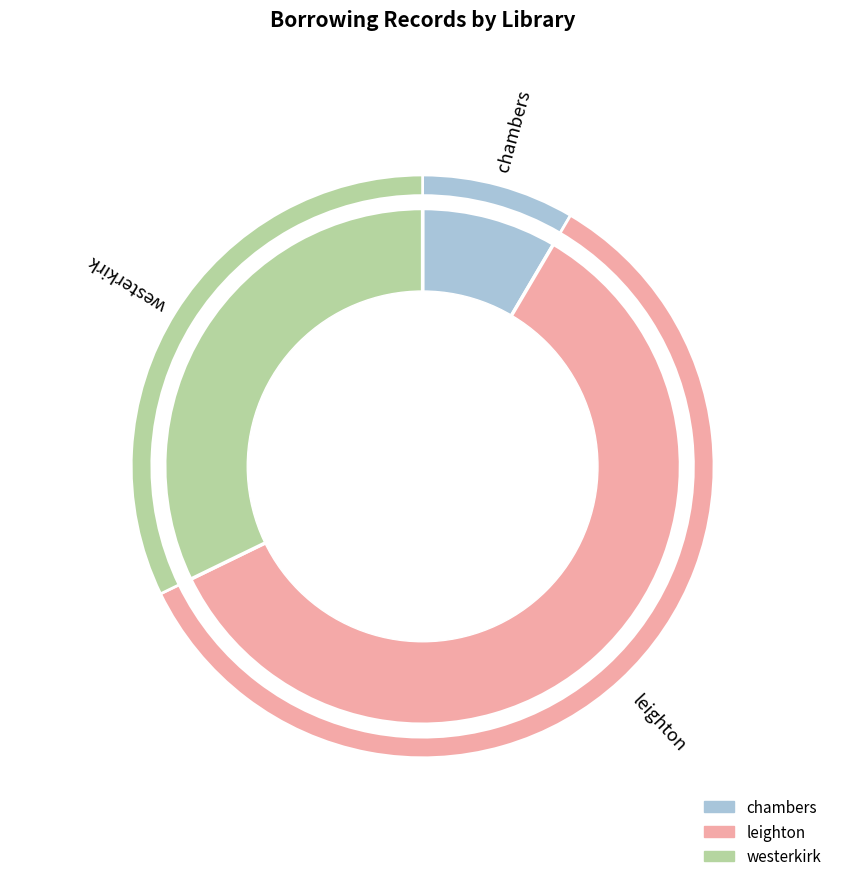

The leighton slice represents 65% of the pie. True or false?

False